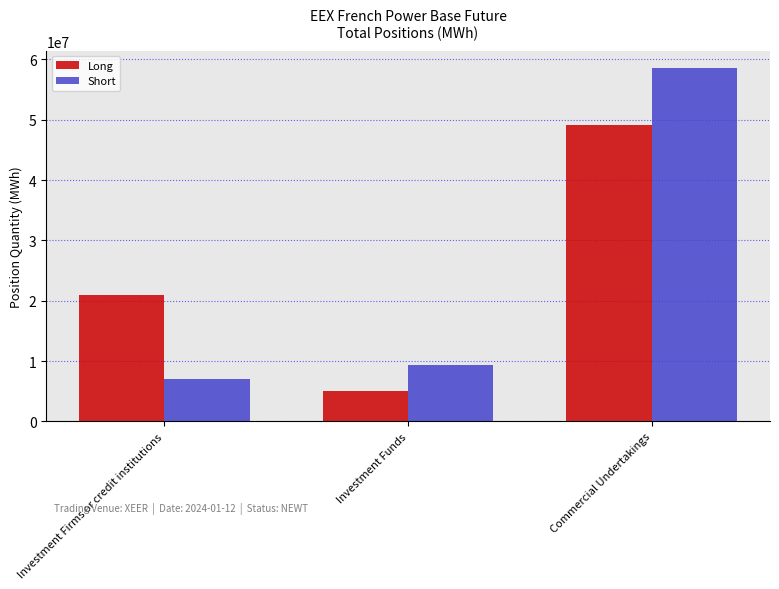

Rank the series by their maximum value, from lowest to highest.

Long, Short